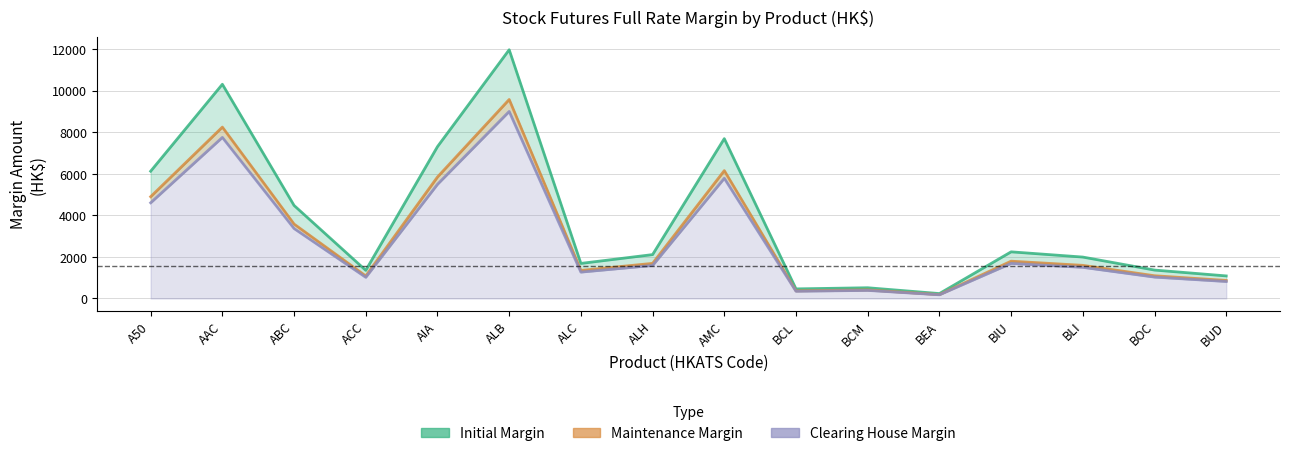

How many lines are shown in the chart?

3